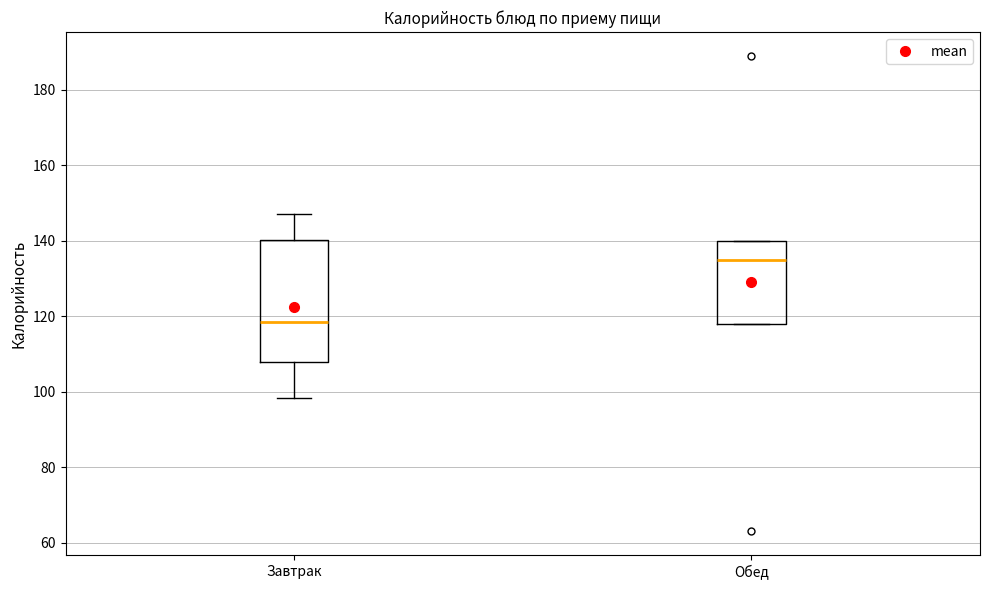

Which box is the tallest, from its lower edge to its upper edge?

Завтрак